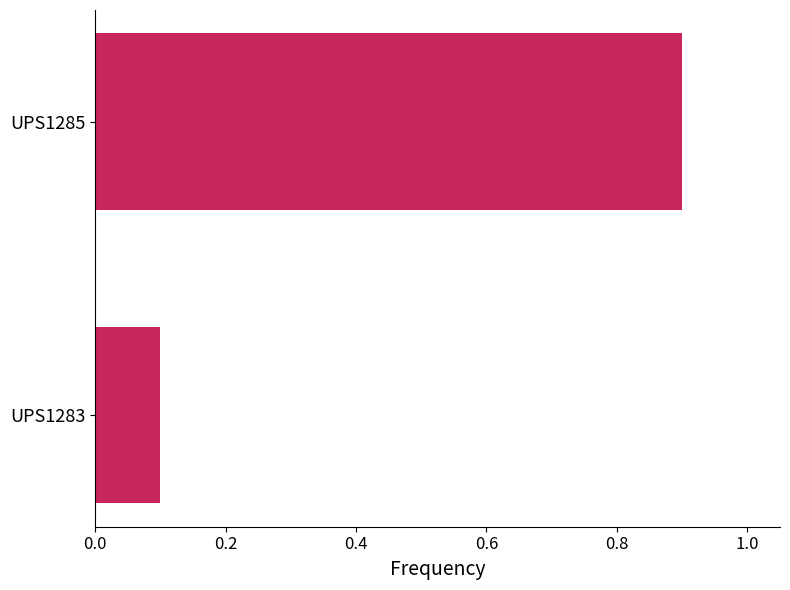

True or false: the data shows 0.1 at UPS1283.

True